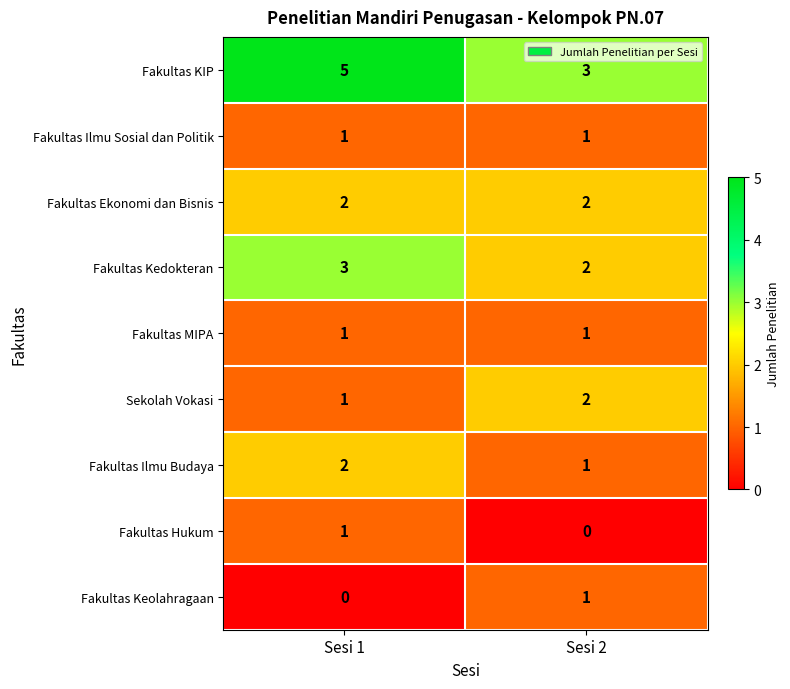

At which category is the sum across all series the highest?

Sesi 1